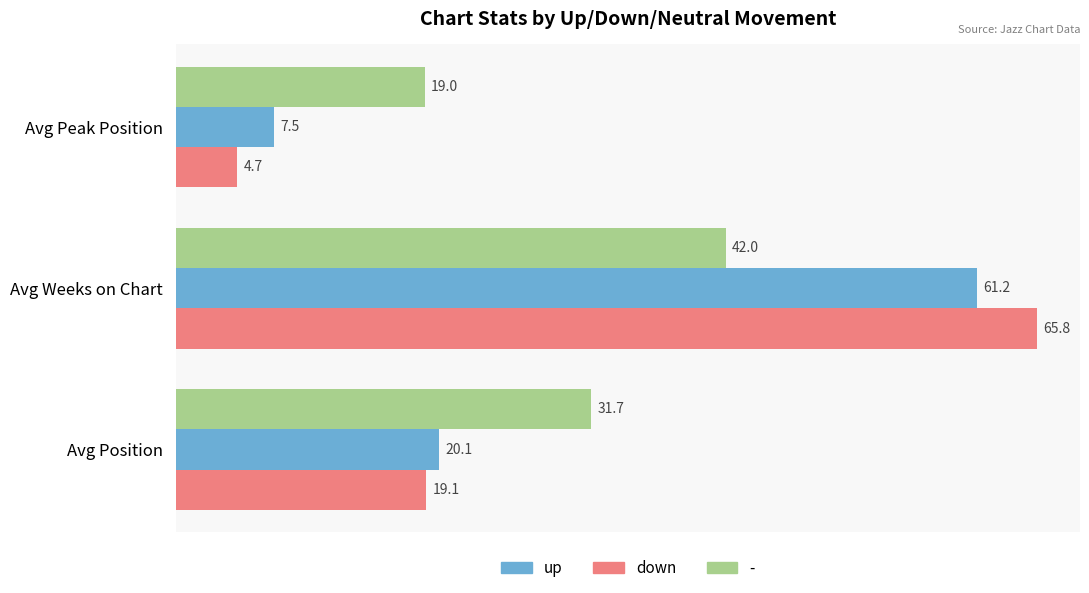

At which category is the sum across all series the highest?

Avg Weeks on Chart